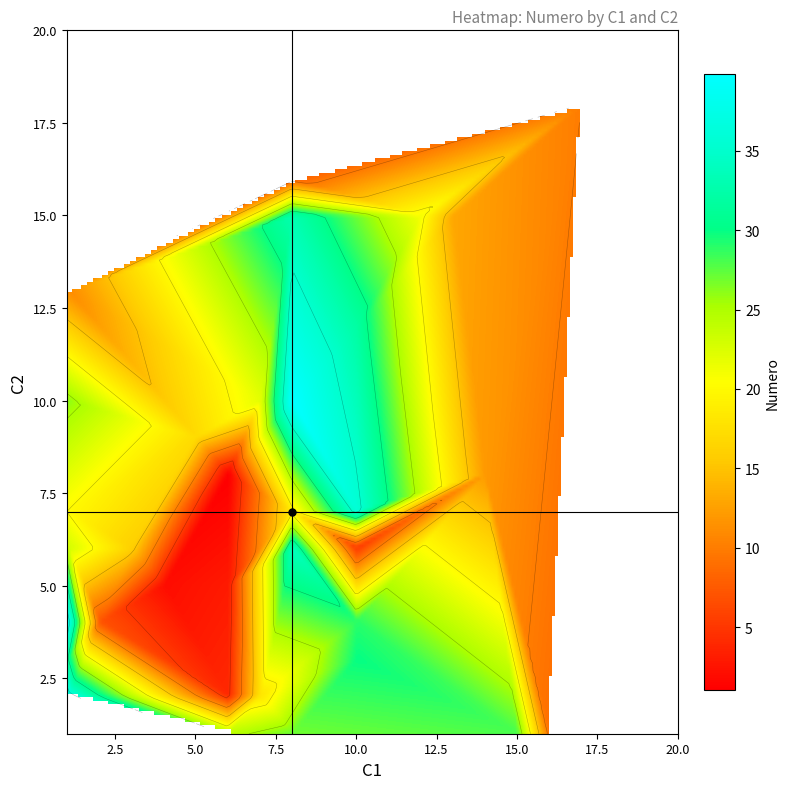

What is the difference between the maximum and minimum values in the 7 series?

16